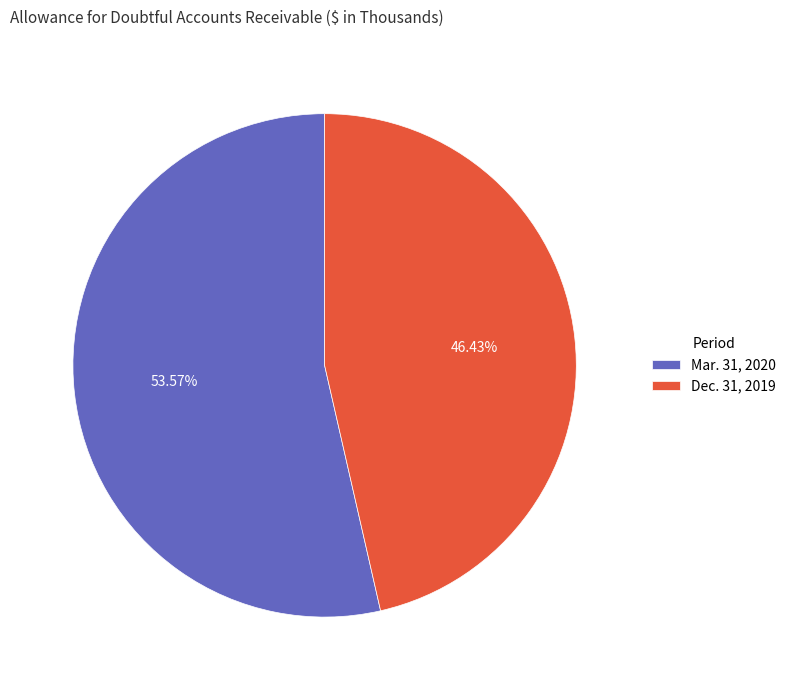

Rank the categories by value from lowest to highest.

Dec. 31, 2019, Mar. 31, 2020